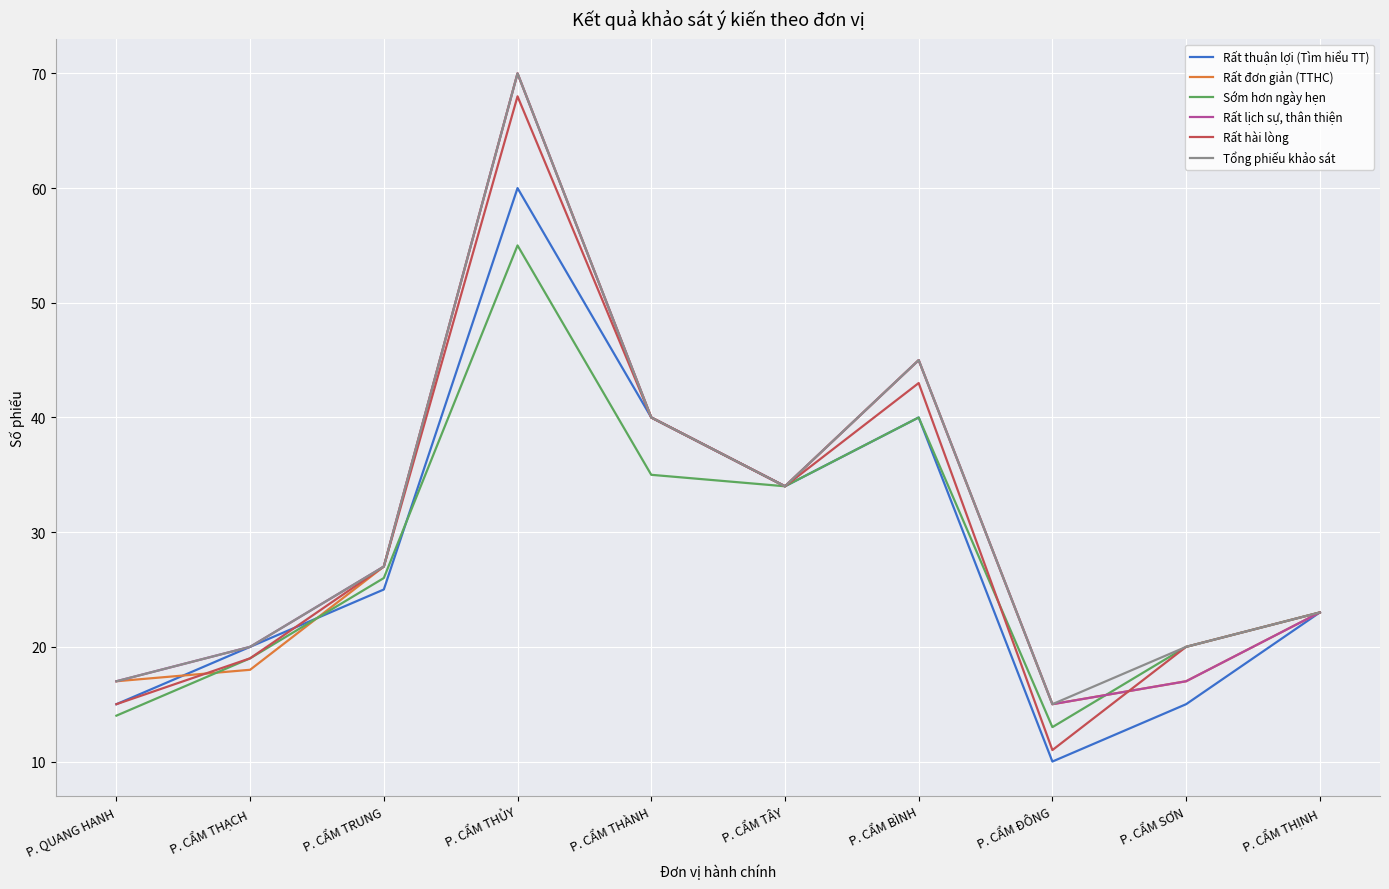

What are all the series names shown in the legend?

Rất thuận lợi (Tìm hiểu TT), Rất đơn giản (TTHC), Sớm hơn ngày hẹn, Rất lịch sự, thân thiện, Rất hài lòng, Tổng phiếu khảo sát